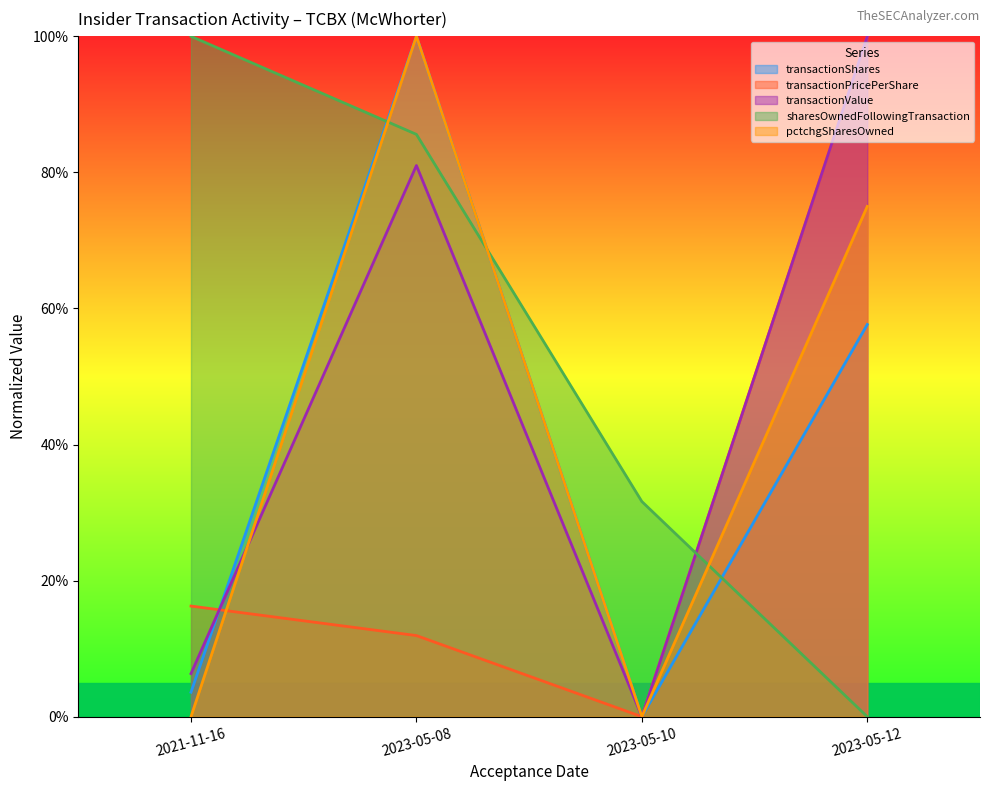

What is the sum of all transactionPricePerShare values?

1.3